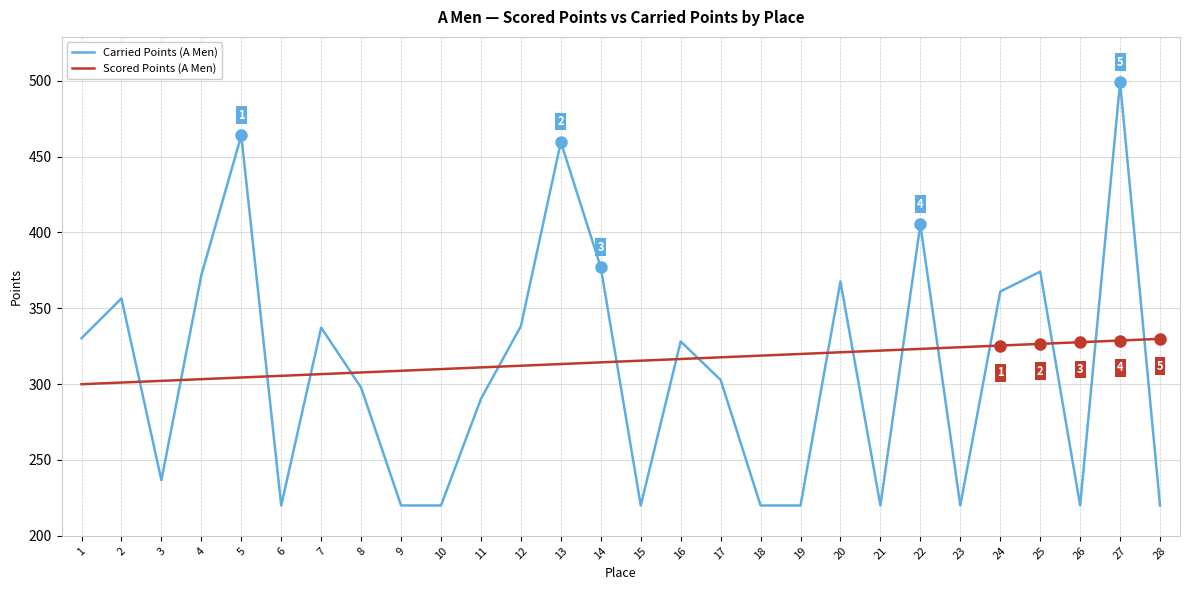

Rank the series by their average value, from highest to lowest.

Scored Points (A Men), Carried Points (A Men)